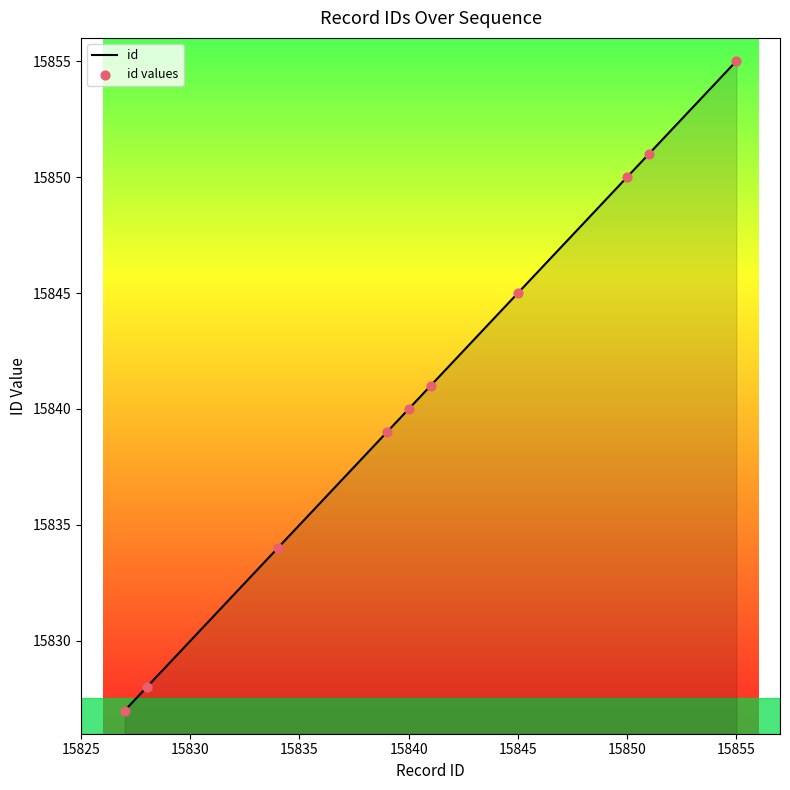

What is the greatest value displayed?

15855